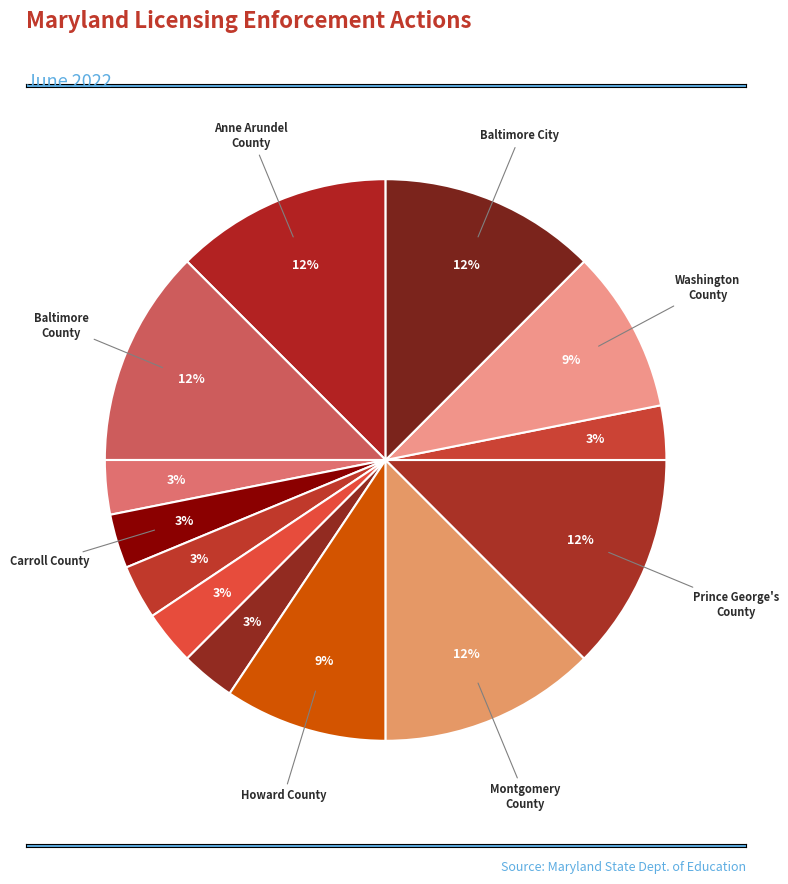

What is the largest slice in the pie chart?

Anne Arundel County